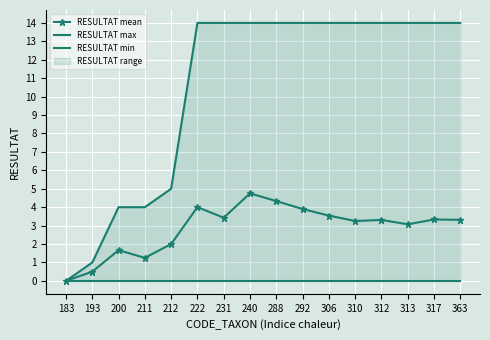

What is the spread (max minus min) of values at 231?

14.0